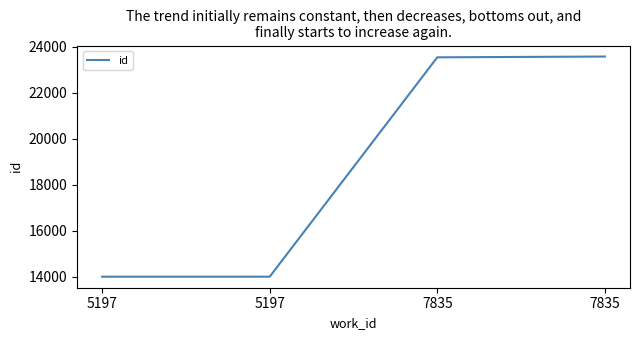

Which has a higher value, 5197 or 7835?

7835